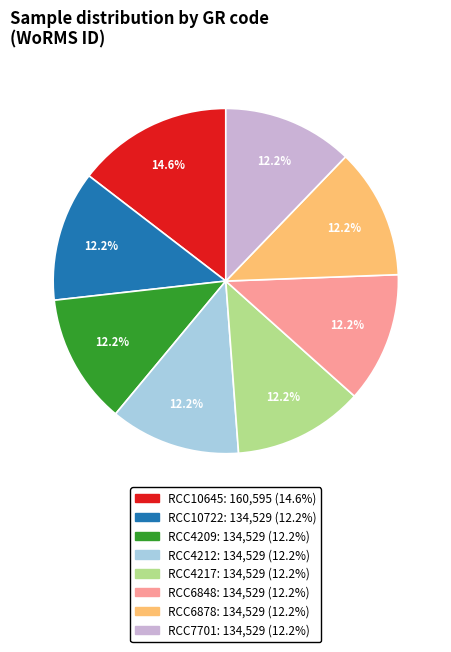

Which slice is the largest?

RCC10645